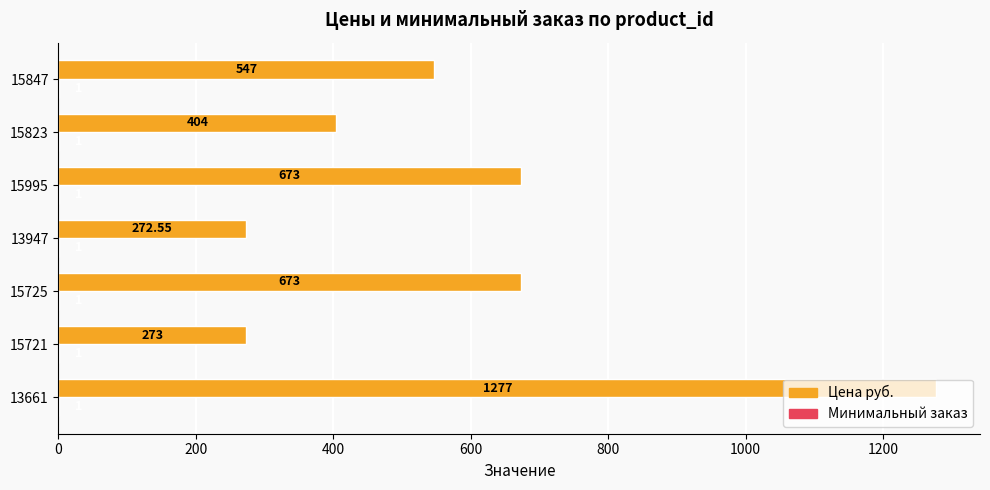

Between 15725 and 13947, which series saw the biggest shift?

Цена руб.